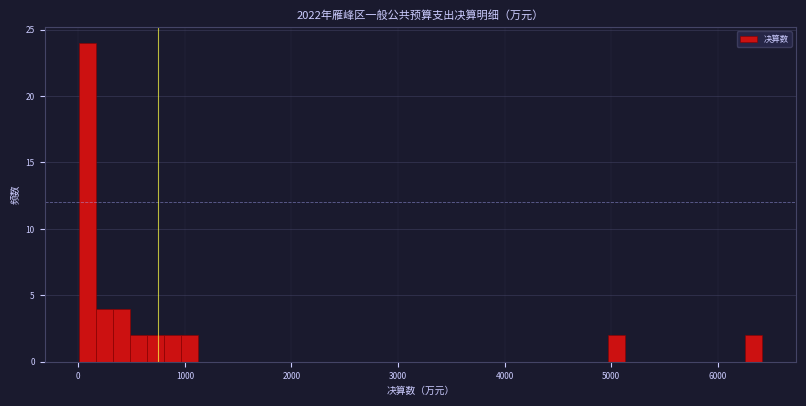

Around what value on the x-axis is the tallest bar? Give the approximate position of its centre, as read against the axis.

100